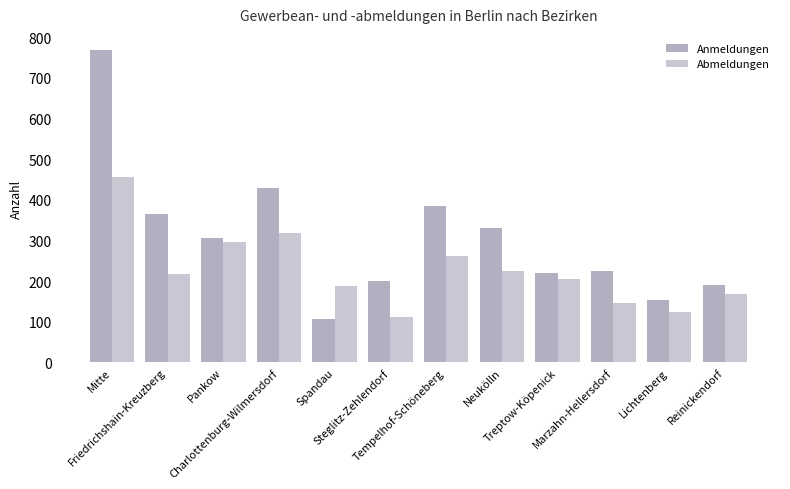

Reading left to right, what are all the values shown in this chart?

Anmeldungen: Mitte=770	Friedrichshain-Kreuzberg=366	Pankow=306	Charlottenburg-Wilmersdorf=428	Spandau=106	Steglitz-Zehlendorf=201	Tempelhof-Schöneberg=384	Neukölln=330	Treptow-Köpenick=219	Marzahn-Hellersdorf=224	Lichtenberg=154	Reinickendorf=190
Abmeldungen: Mitte=457	Friedrichshain-Kreuzberg=218	Pankow=297	Charlottenburg-Wilmersdorf=319	Spandau=189	Steglitz-Zehlendorf=112	Tempelhof-Schöneberg=262	Neukölln=226	Treptow-Köpenick=204	Marzahn-Hellersdorf=145	Lichtenberg=124	Reinickendorf=167